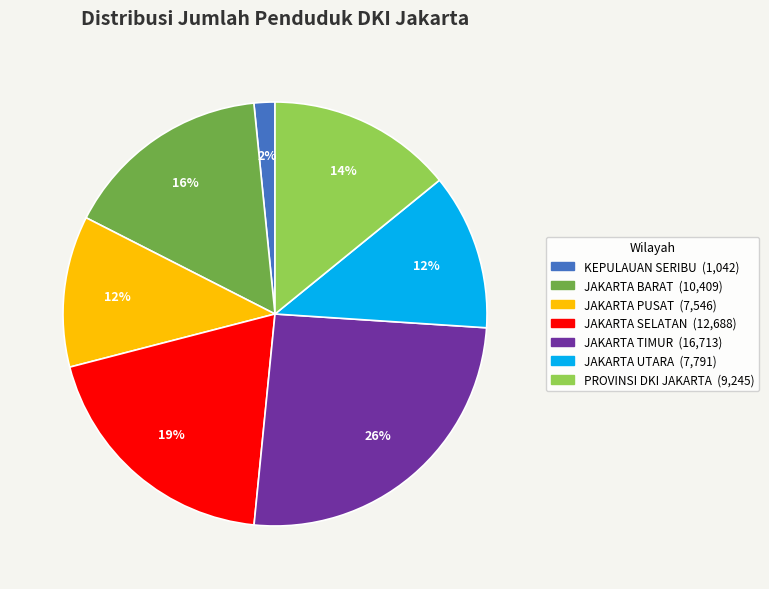

The JAKARTA BARAT slice represents 16% of the pie. True or false?

True